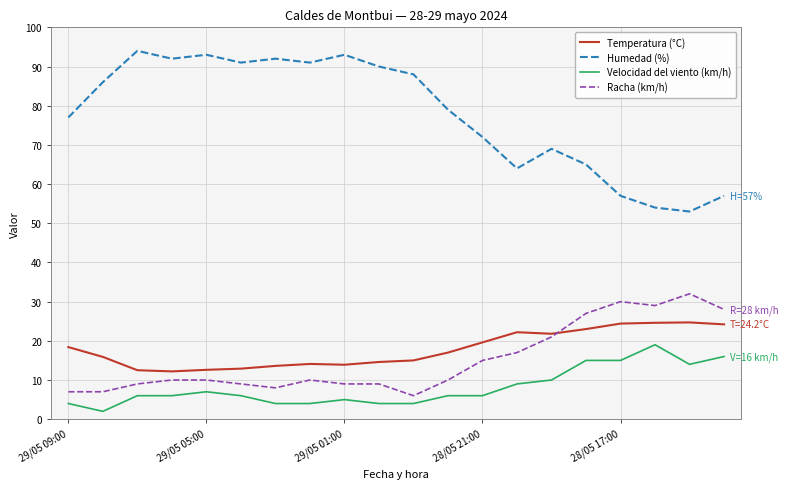

Rank the series by their maximum value, from highest to lowest.

Humedad (%), Racha (km/h), Temperatura (°C), Velocidad del viento (km/h)